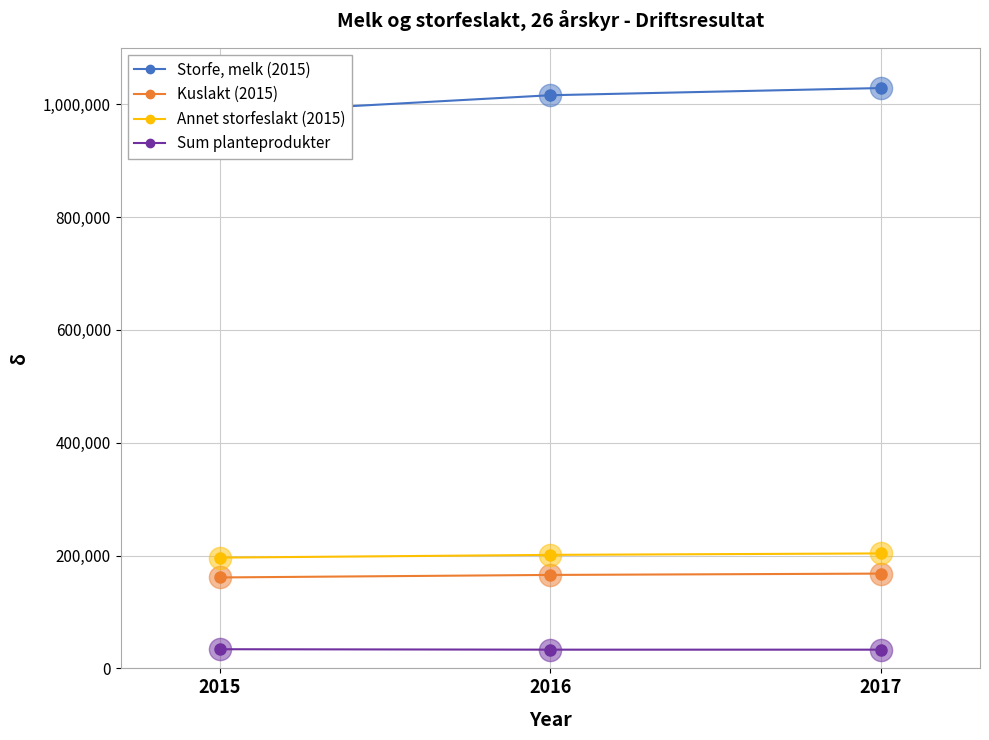

True or false: Sum planteprodukter has a value of 33197 at 2016.

True